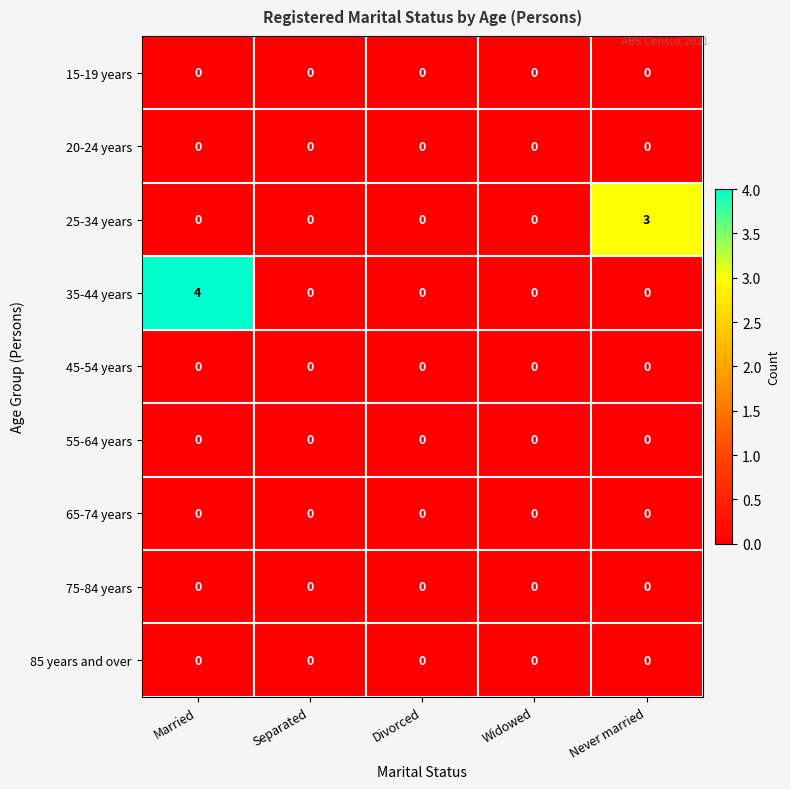

What value does the 35-44 years series have at Married?

4